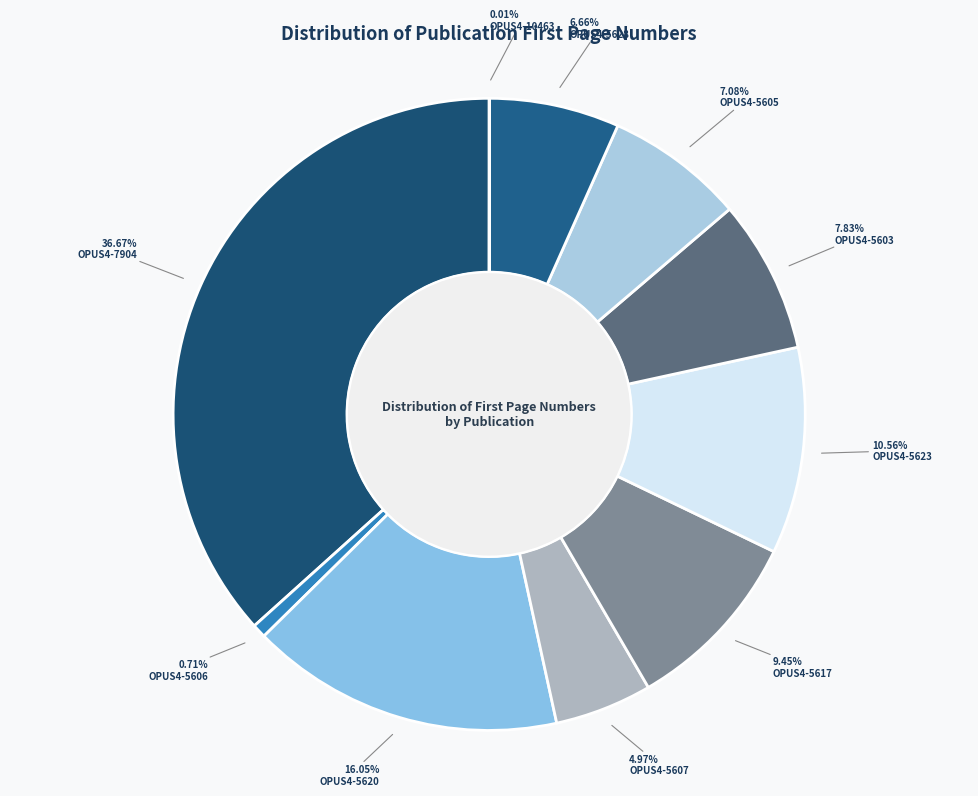

What percentage is the OPUS4-5605 slice, to the nearest percent?

7%